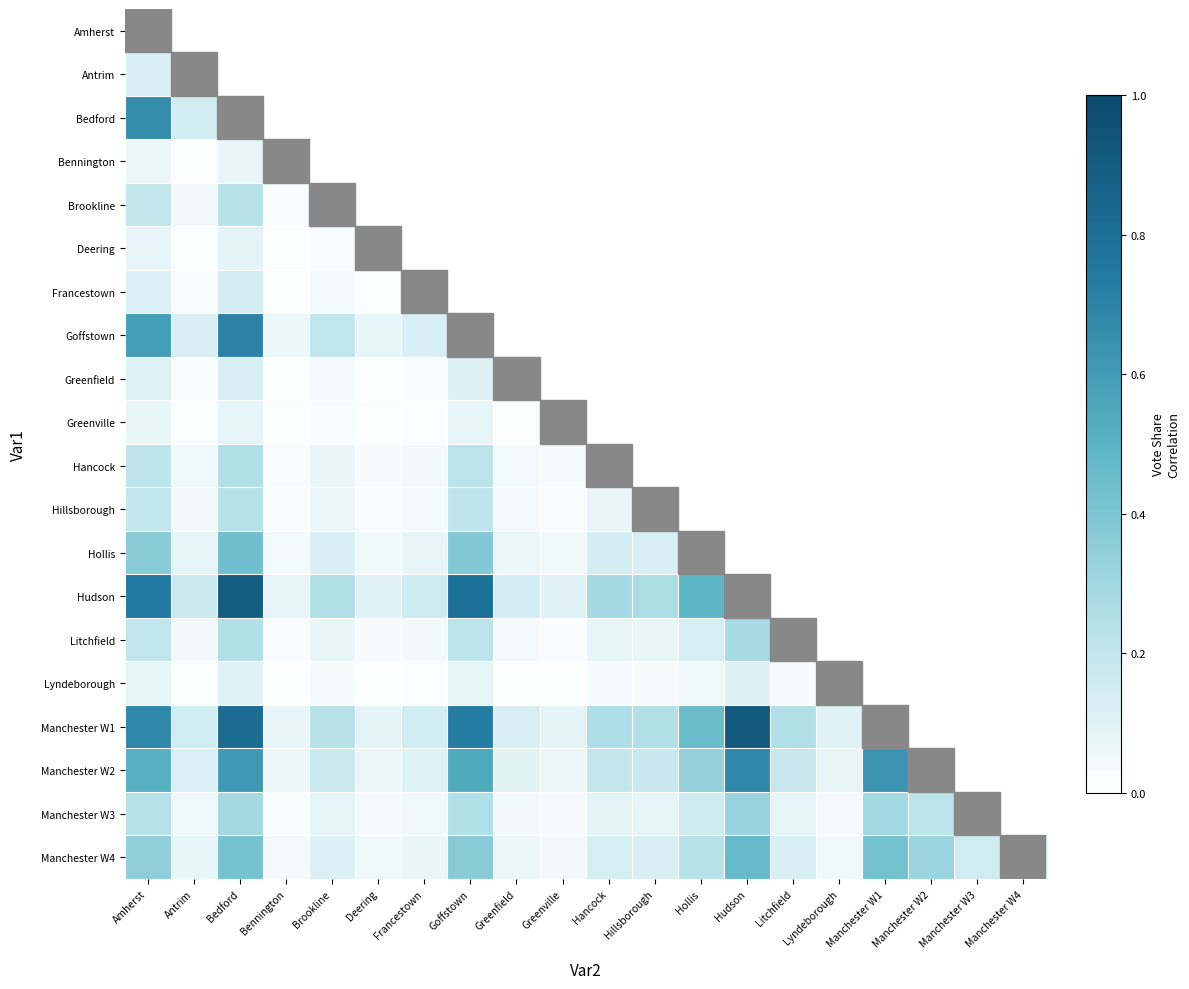

Is the value of Bennington at Manchester W2 greater than the value of Hancock at Hudson?

No